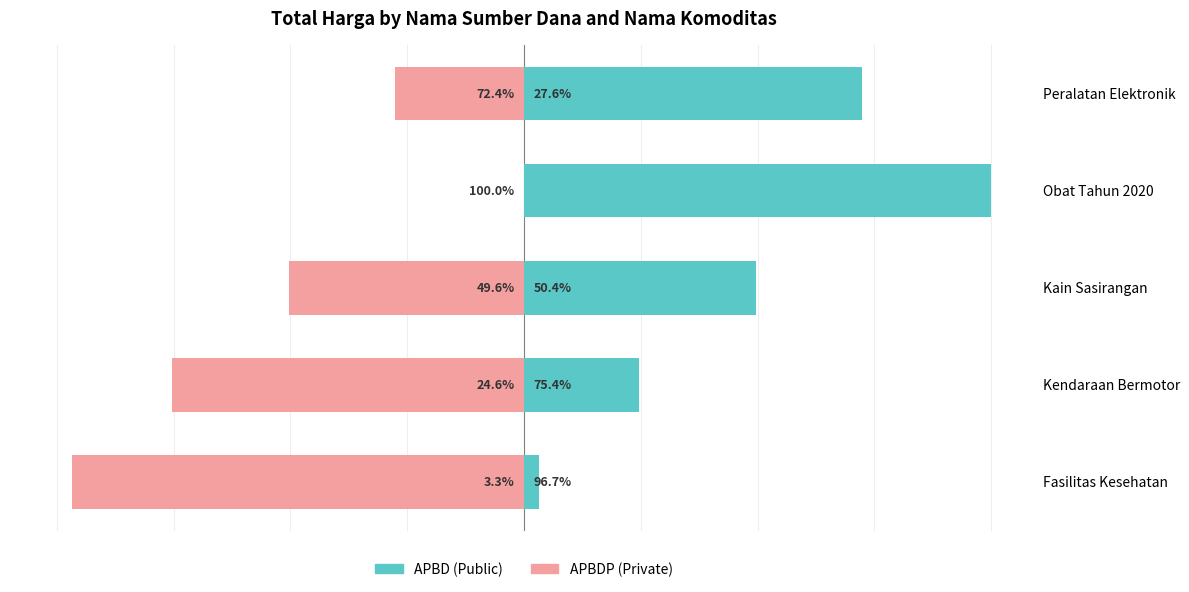

Which series has the widest spread of values?

APBD (Public)